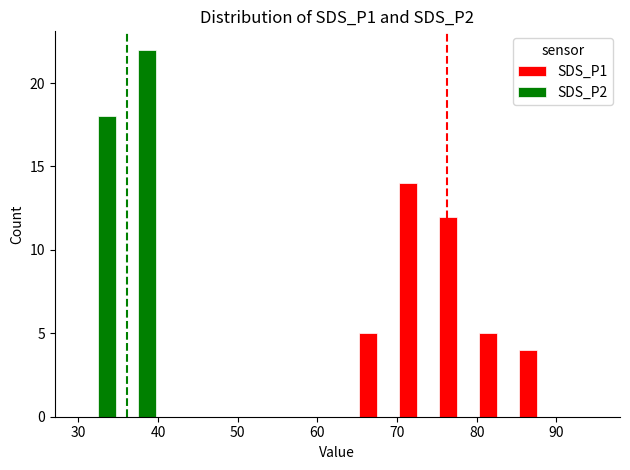

What is the sum of all SDS_P1 values?

40